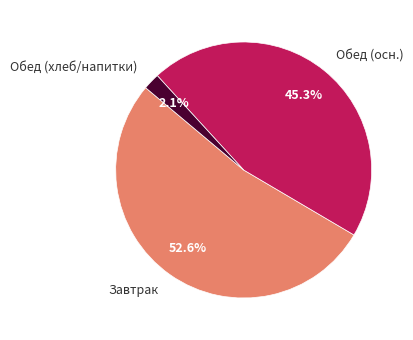

How many segments does this pie chart have?

3